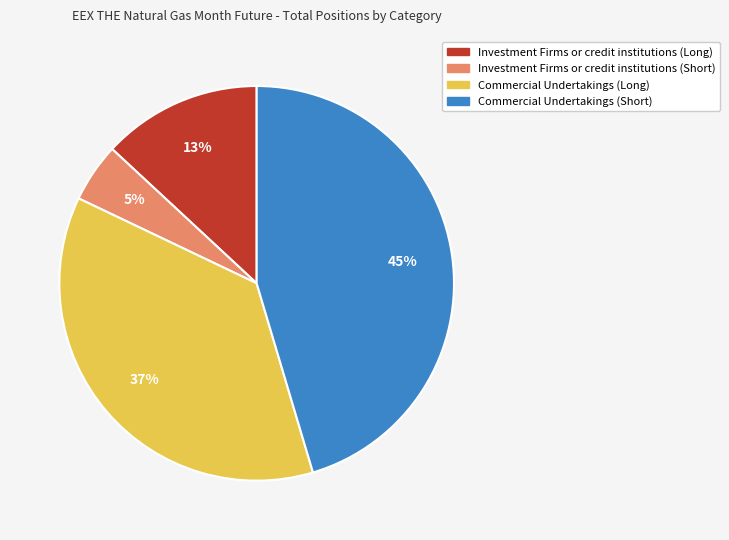

Between Commercial Undertakings (Long) and Commercial Undertakings (Short), which is larger?

Commercial Undertakings (Short)